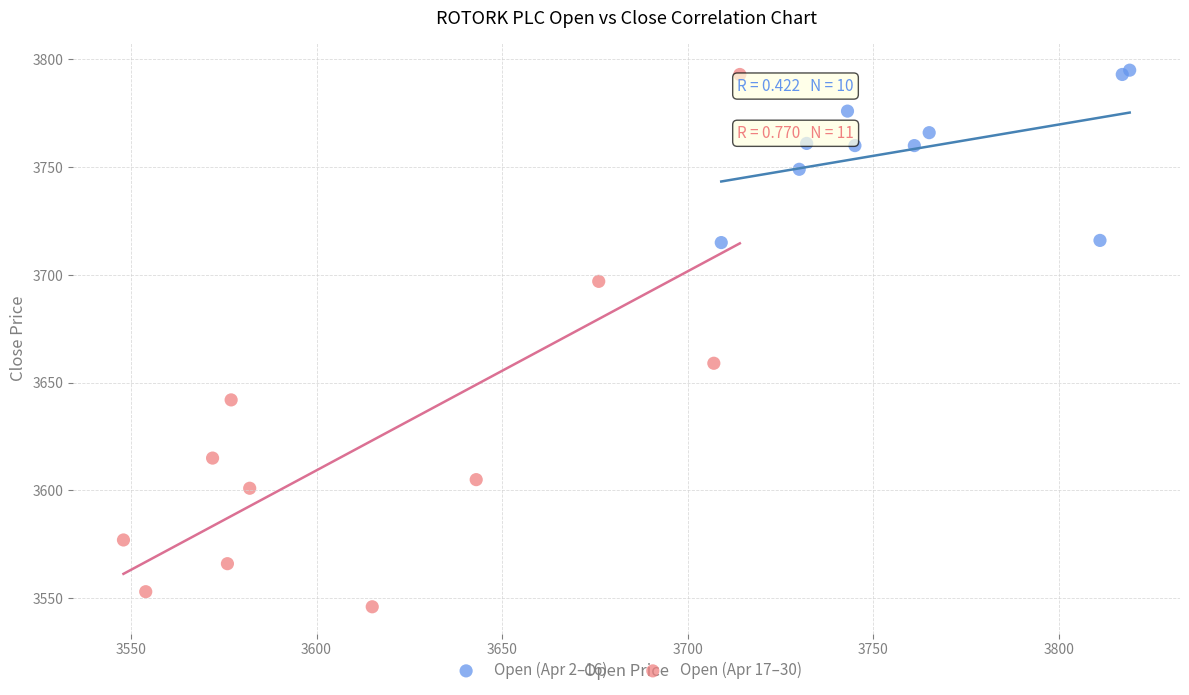

Which series contains the lowest Y value?

Open (Apr 17–30)